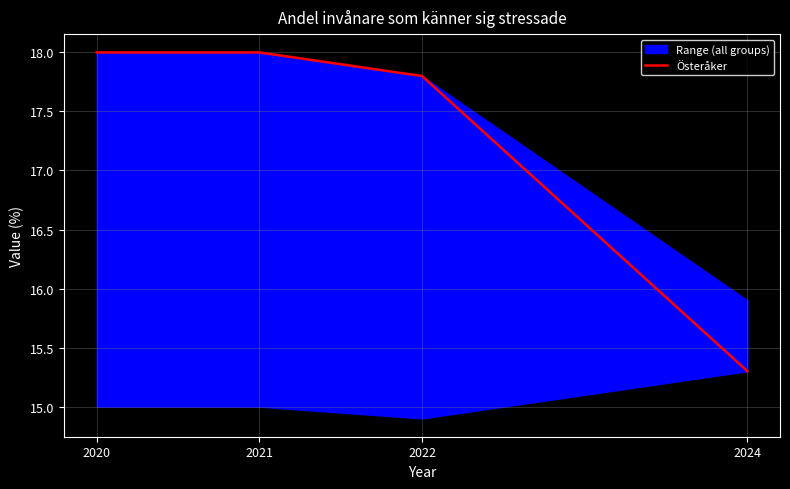

Reading left to right, list all the values displayed in this chart.

18.0	18.0	17.8	15.3